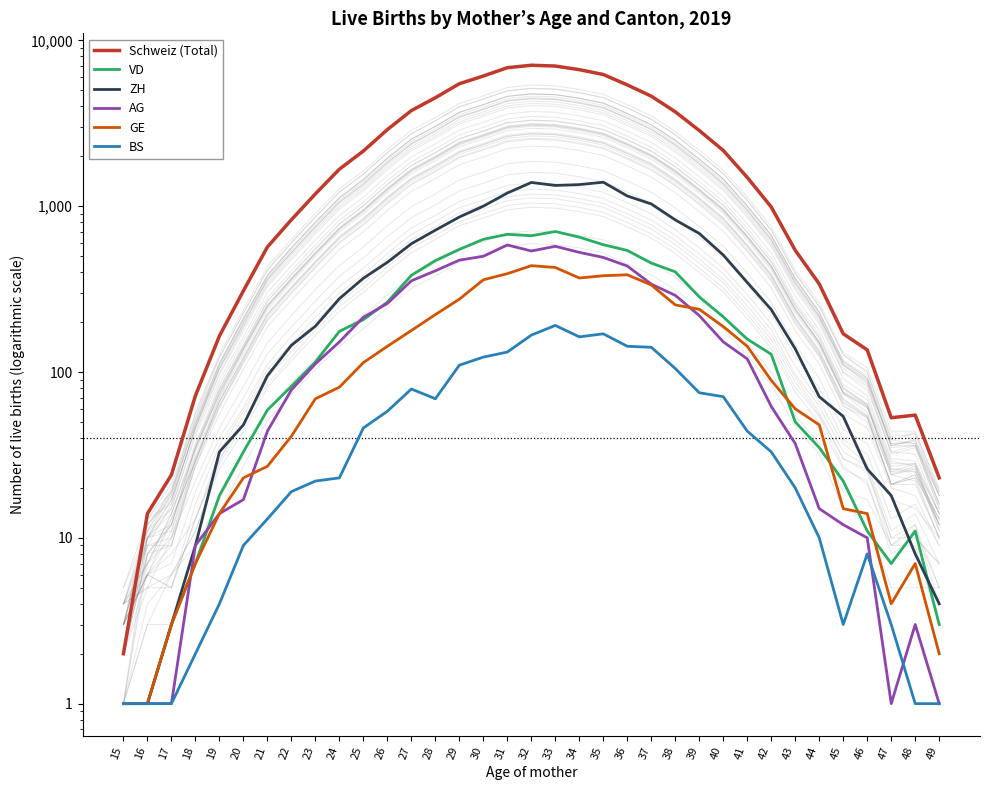

What are all the series names shown in the legend?

Schweiz (Total), VD, ZH, AG, GE, BS